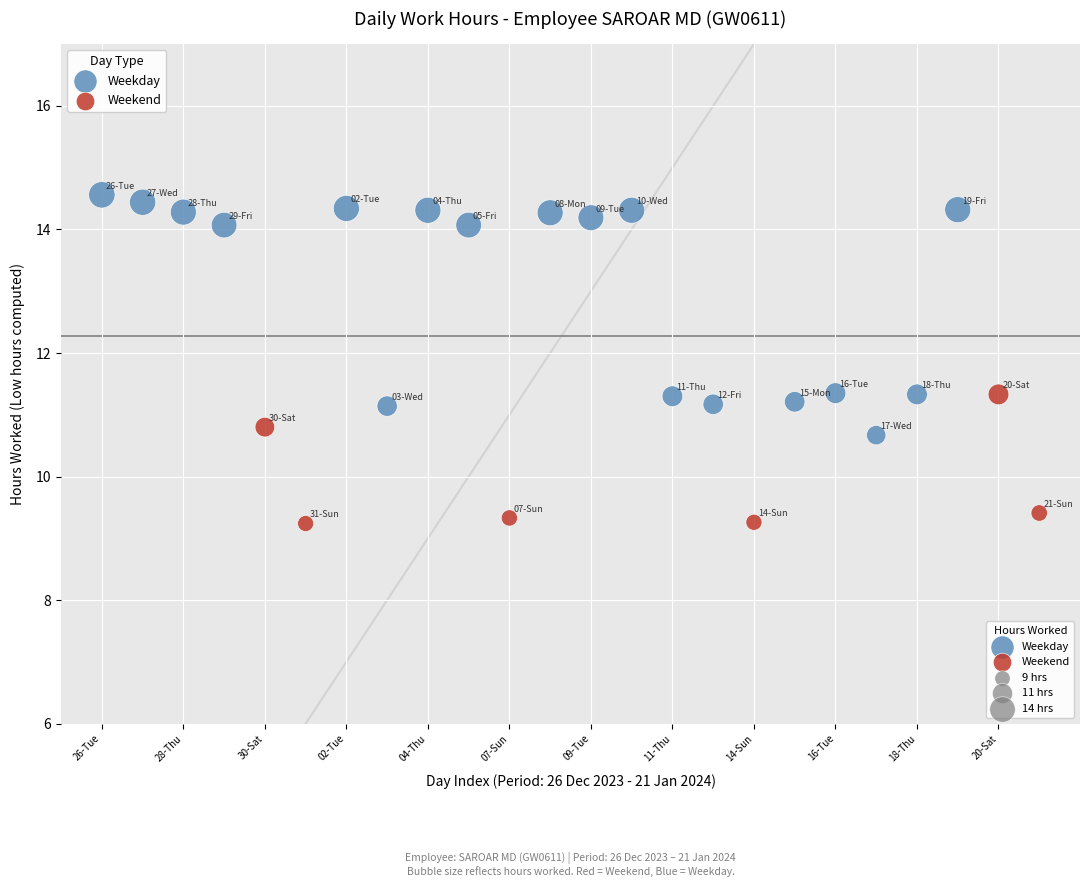

Which series has the widest spread of Y values?

Weekday